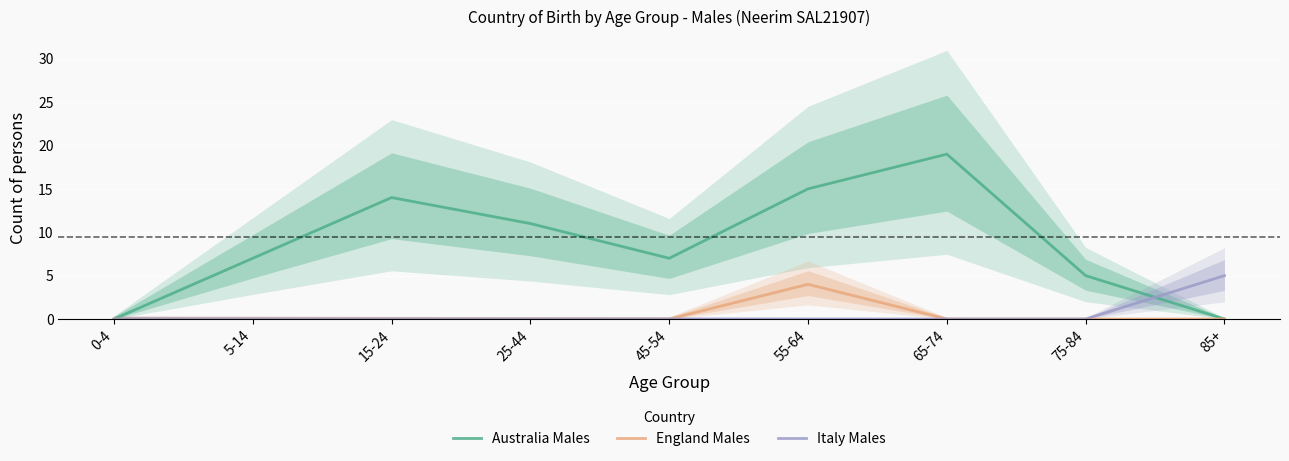

True or false: England Males has a value of -1 at 5-14.

False